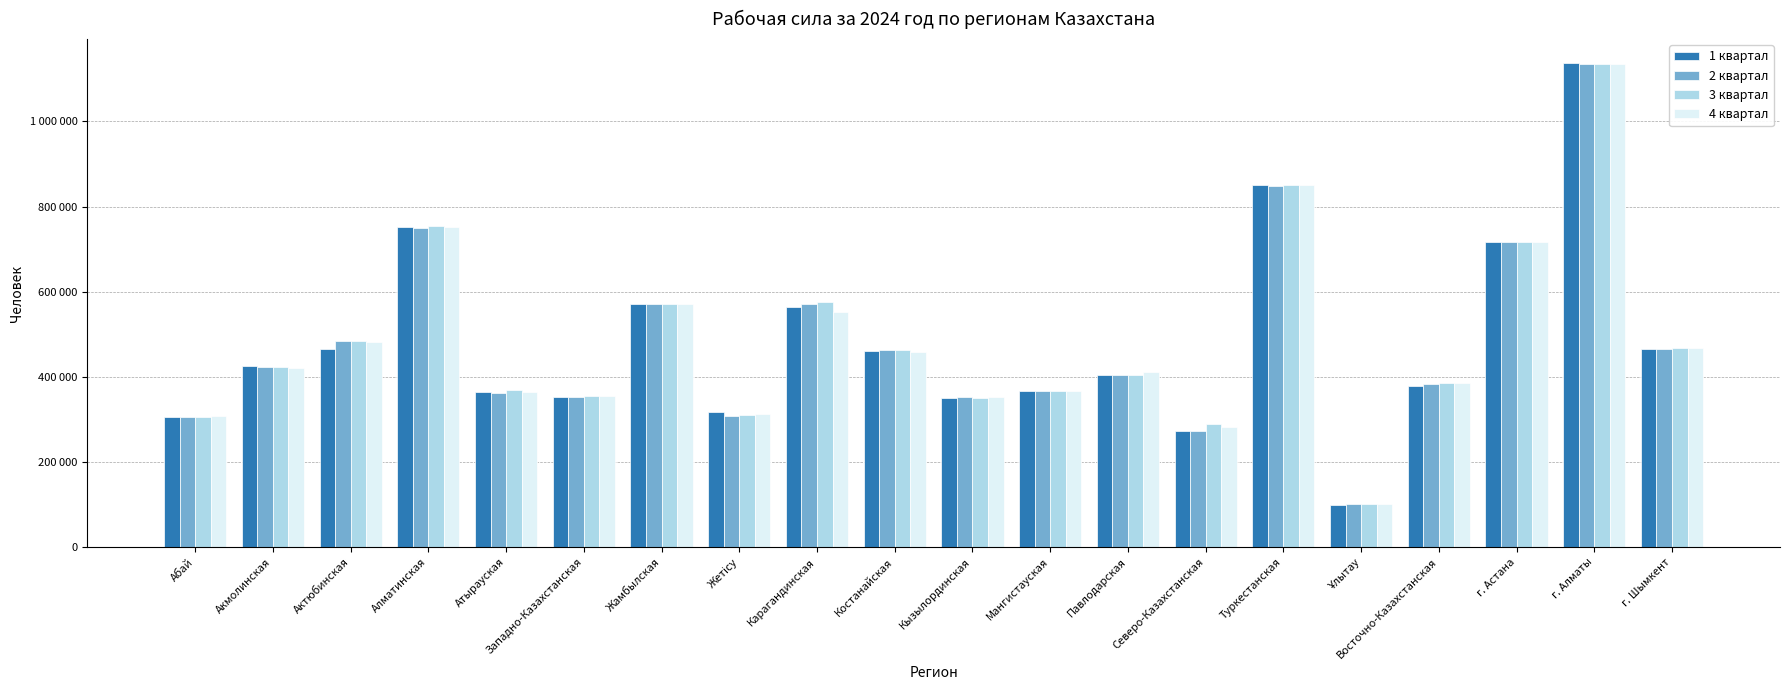

What is the difference between the highest and lowest values at Актюбинская?

17868